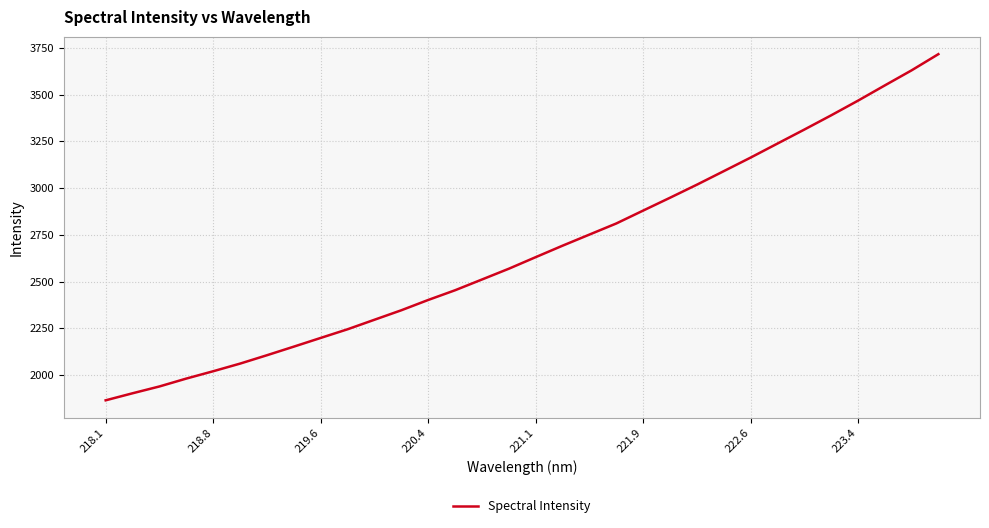

How many values exceed 2630?

16